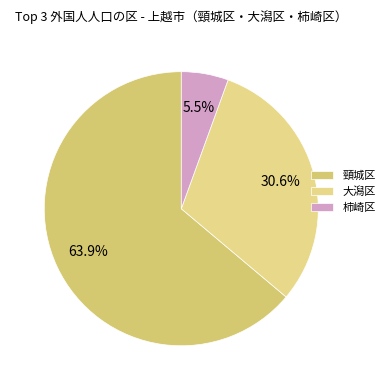

Does any single category account for the majority?

Yes